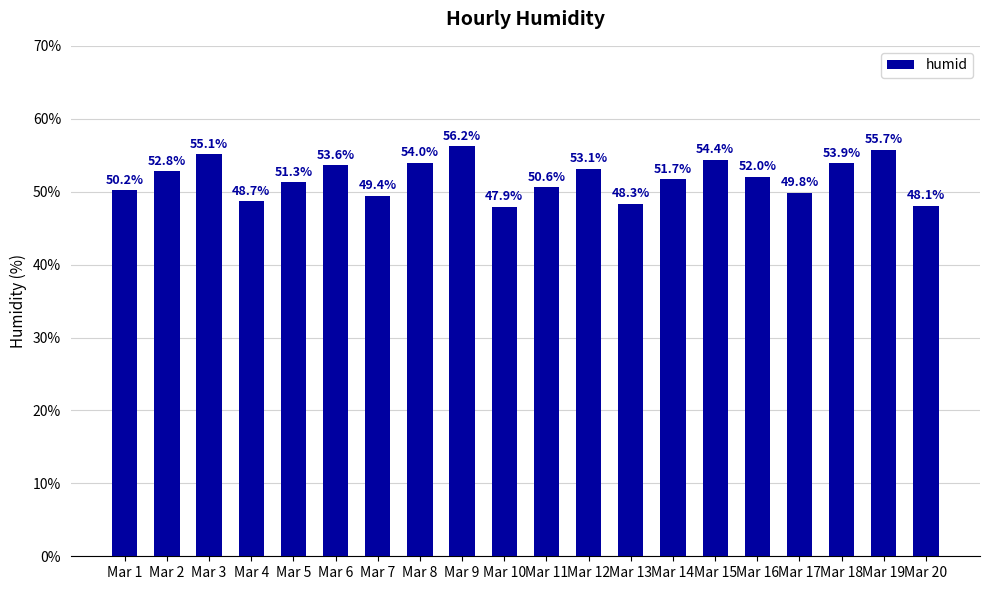

Reading right to left, list all the values displayed in this chart.

Mar 20=48.1	Mar 19=55.7	Mar 18=53.9	Mar 17=49.8	Mar 16=52.0	Mar 15=54.4	Mar 14=51.7	Mar 13=48.3	Mar 12=53.1	Mar 11=50.6	Mar 10=47.9	Mar 9=56.2	Mar 8=54.0	Mar 7=49.4	Mar 6=53.6	Mar 5=51.3	Mar 4=48.7	Mar 3=55.1	Mar 2=52.8	Mar 1=50.2